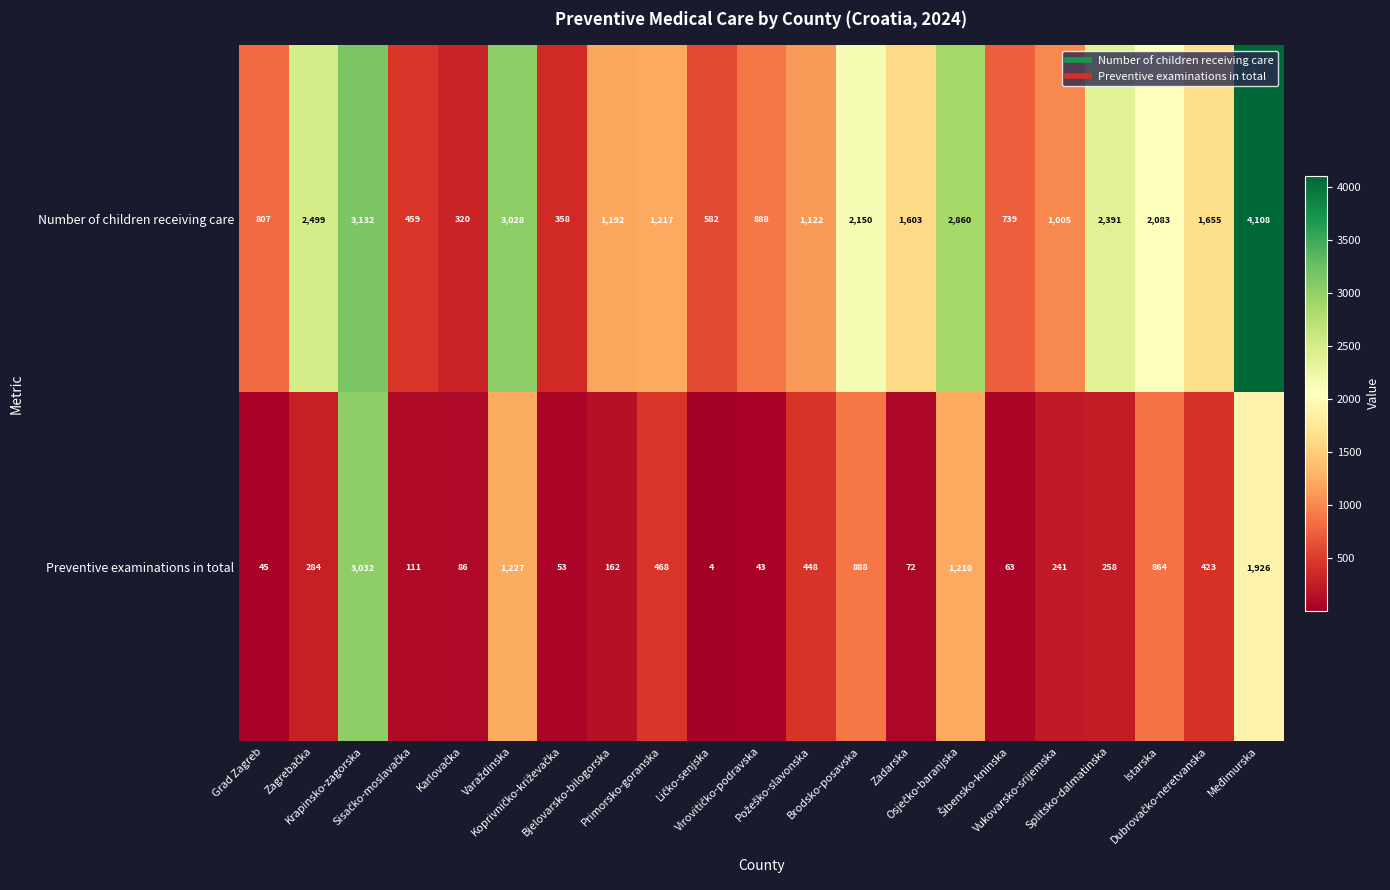

Which series has the largest total across all categories?

Number of children receiving care